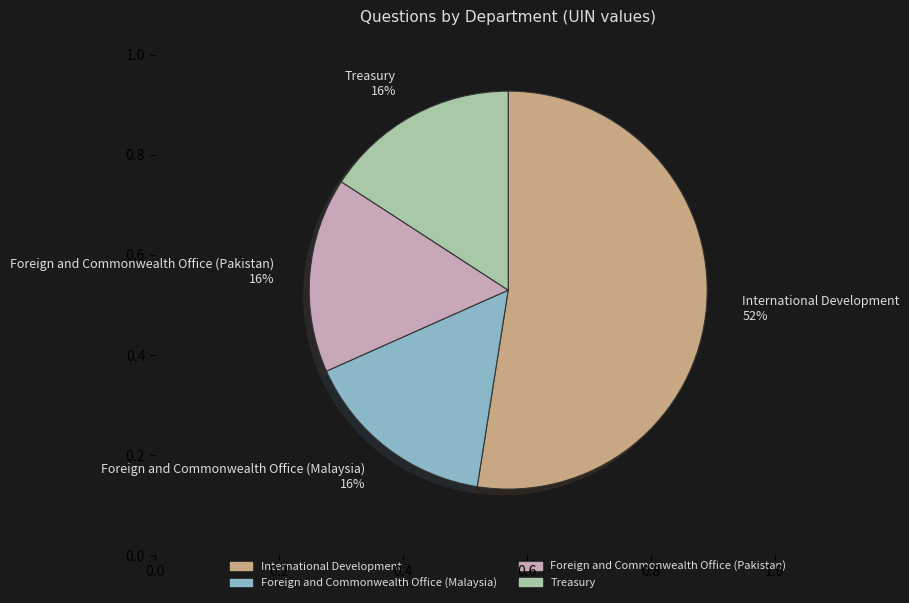

How many slices are in this pie chart?

4